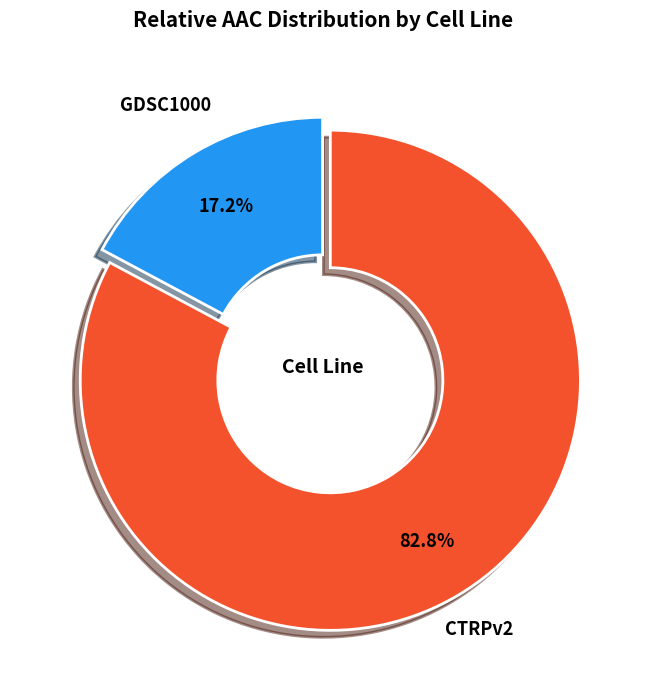

Is there any slice that represents more than half of the pie?

Yes